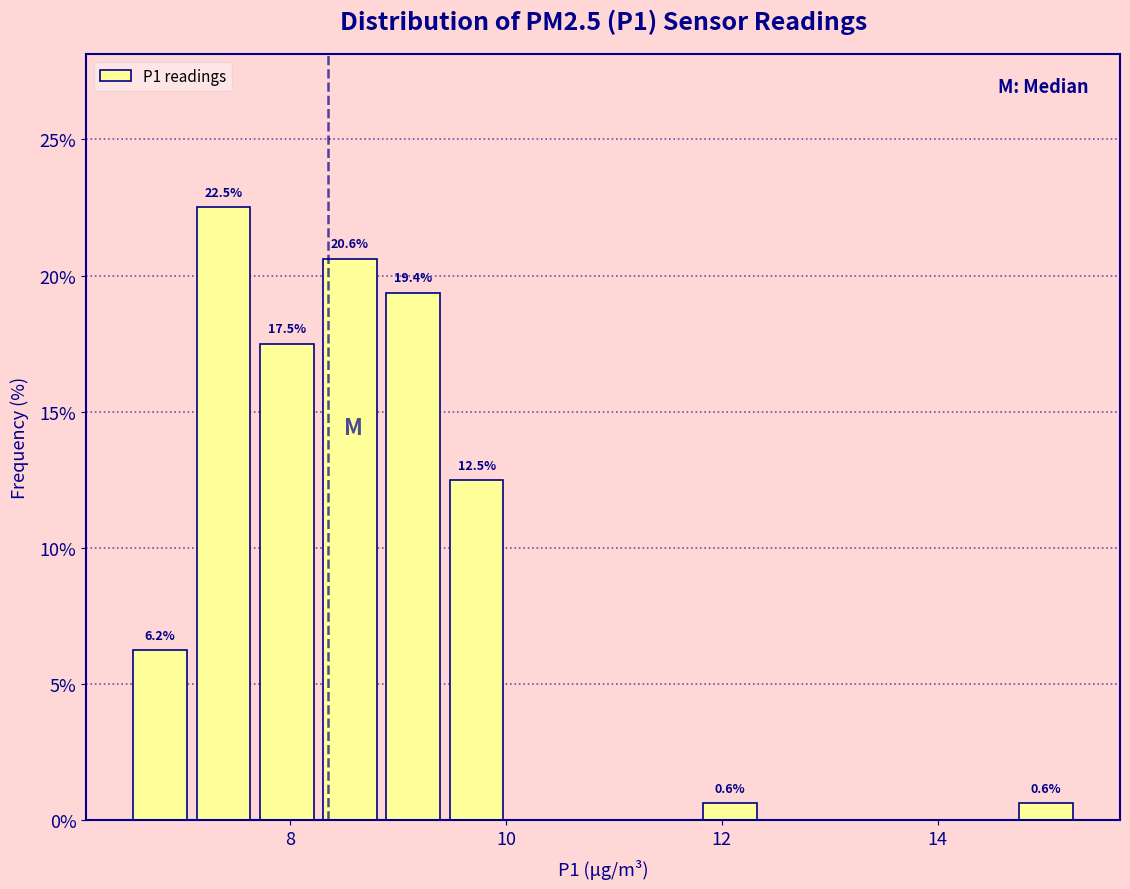

Read against the x-axis, roughly where is the centre of the tallest bar?

7.4